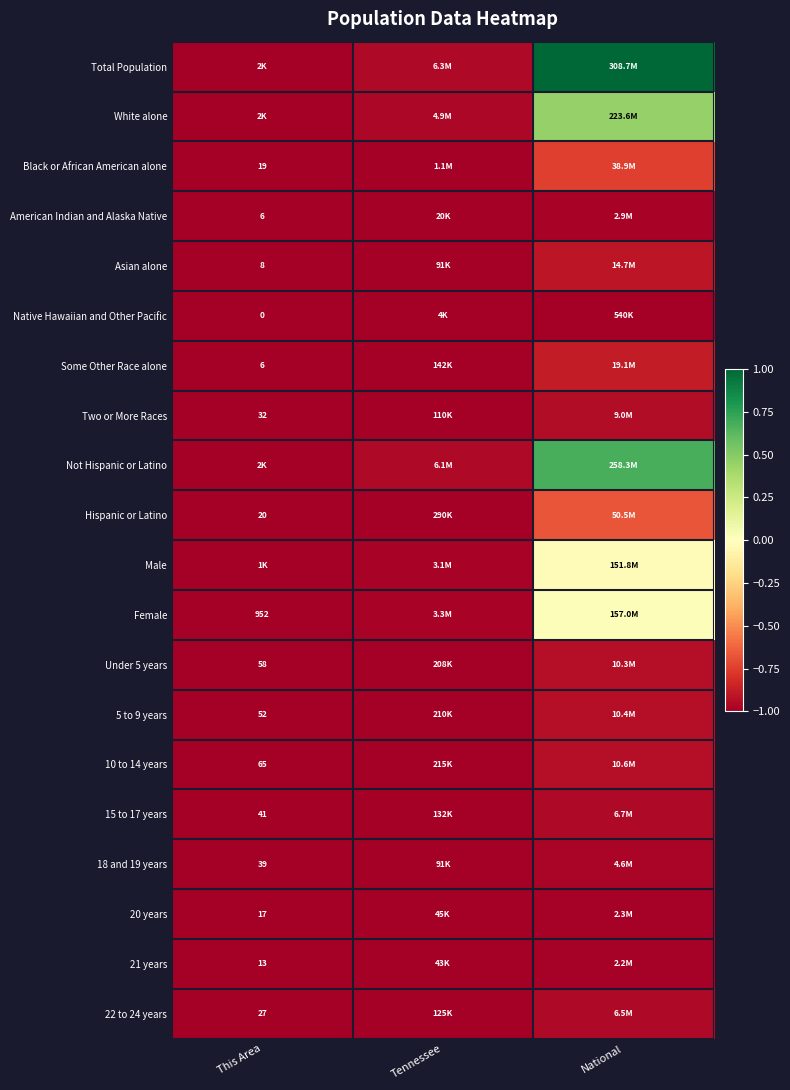

What is the average value of the 21 years series?

-1.0